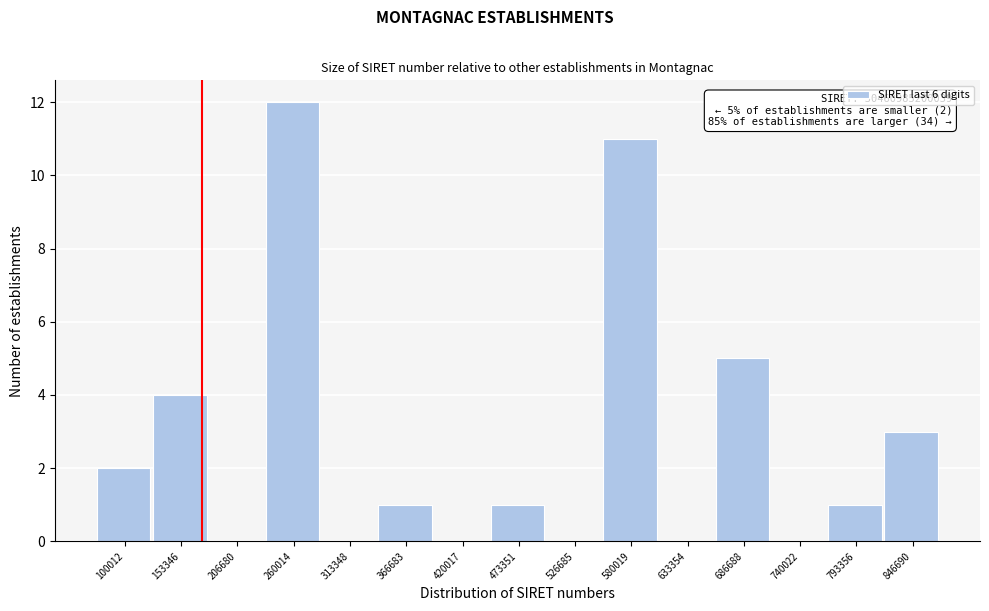

Reading left to right, what are all the values shown in this chart?

100012=2	153346=4	206680=0	260014=12	313348=0	366683=1	420017=0	473351=1	526685=0	580019=11	633354=0	686688=5	740022=0	793356=1	846690=3